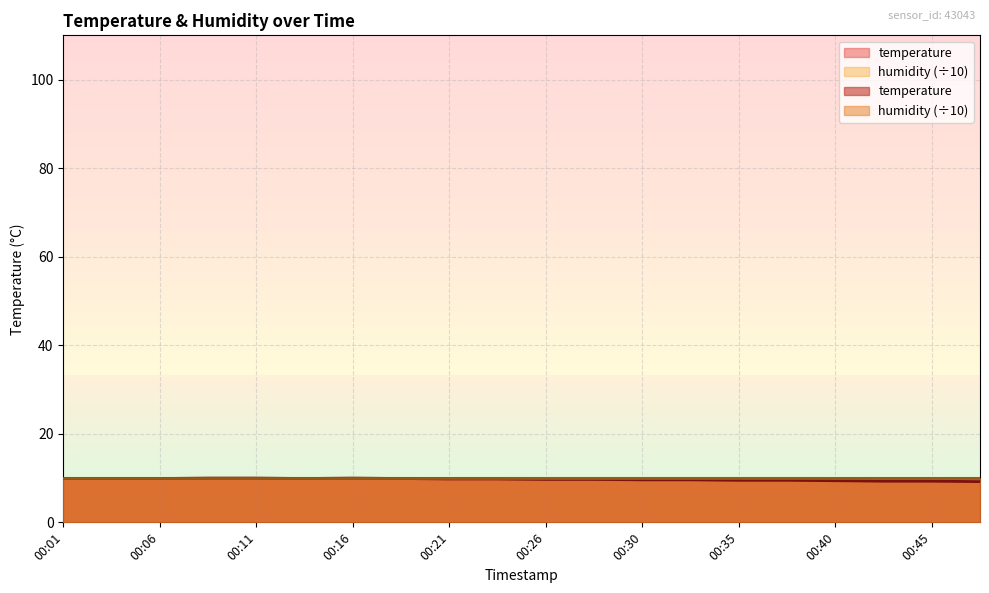

How many points are higher than both their immediate neighbors (excluding endpoints)?

1